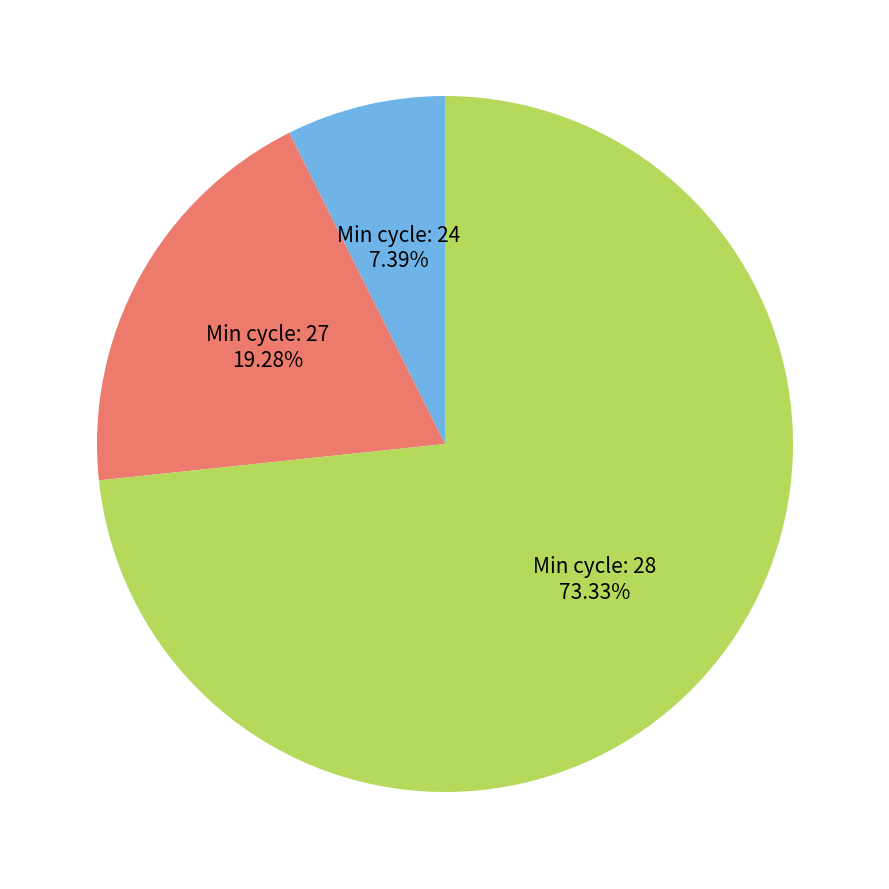

Is there any slice that represents more than half of the pie?

Yes